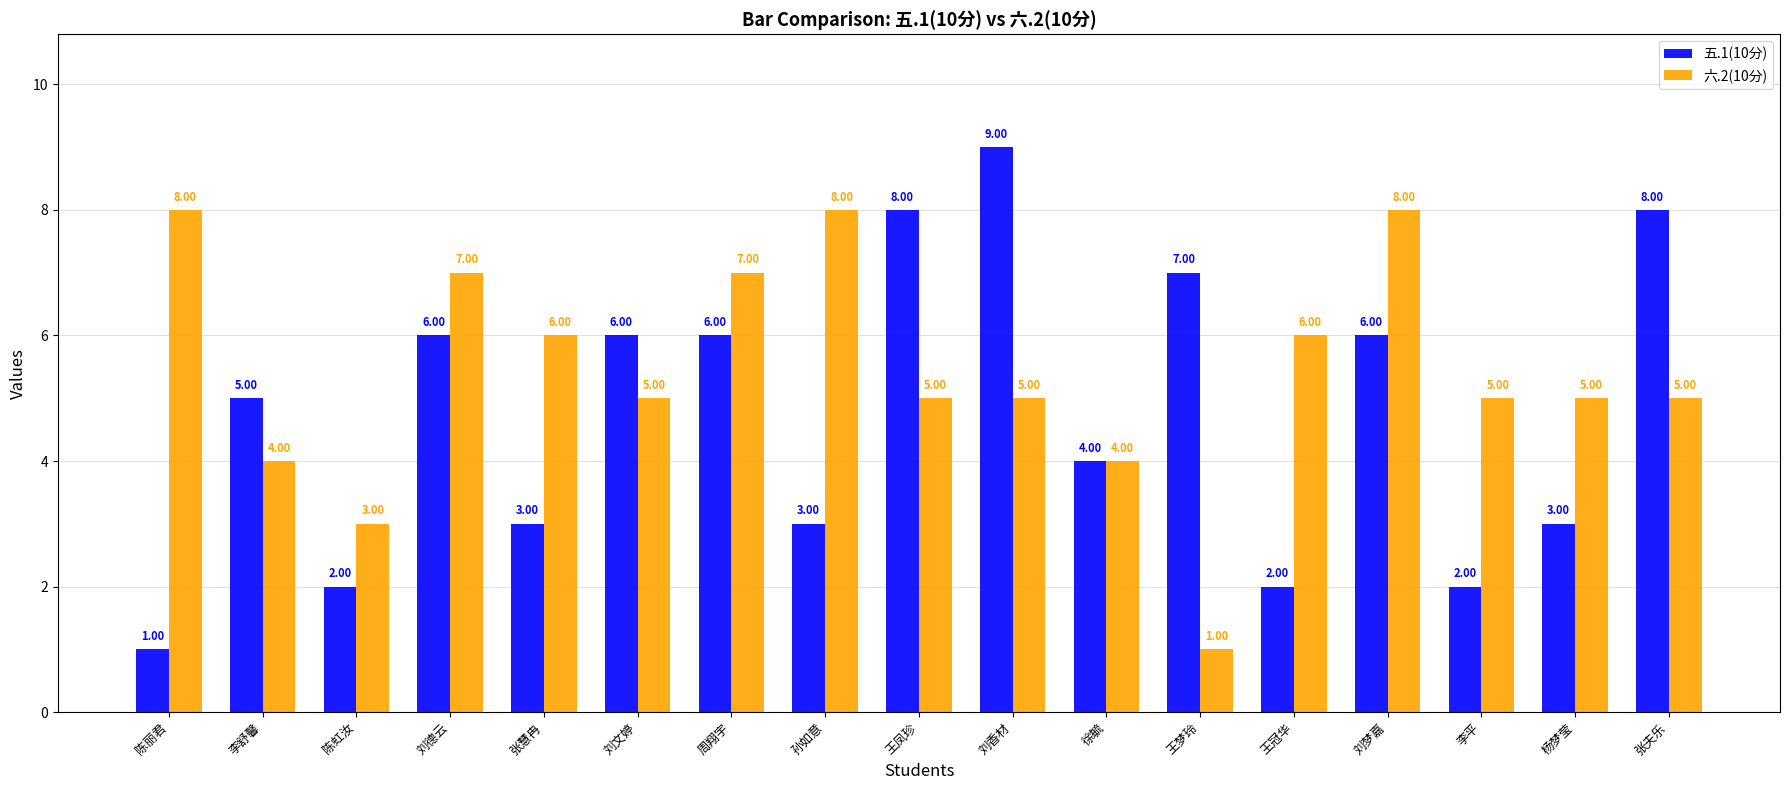

What is the label of the 10th bar from the right?

孙如意